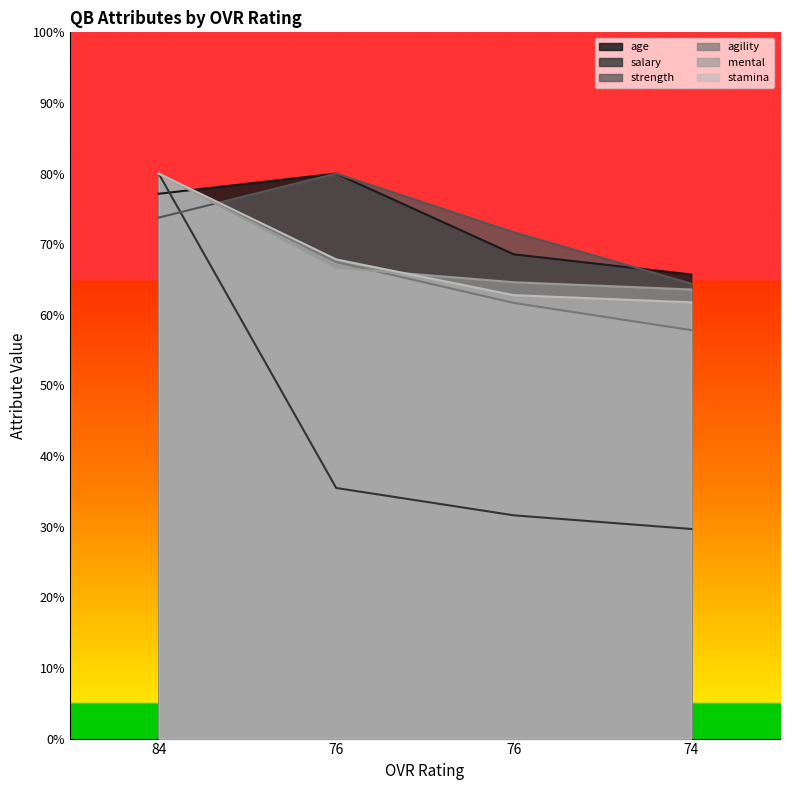

Which has a higher value, 74 or 84?

84